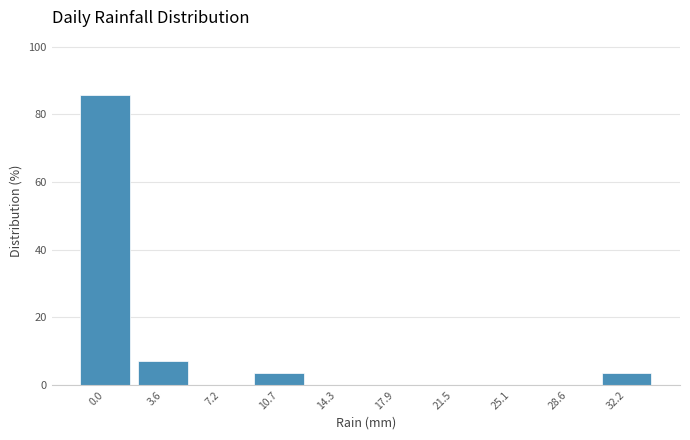

Reading left to right, what are all the values shown in this chart?

0.0=85.7	3.6=7.1	7.2=0.0	10.7=3.6	14.3=0.0	17.9=0.0	21.5=0.0	25.1=0.0	28.6=0.0	32.2=3.6